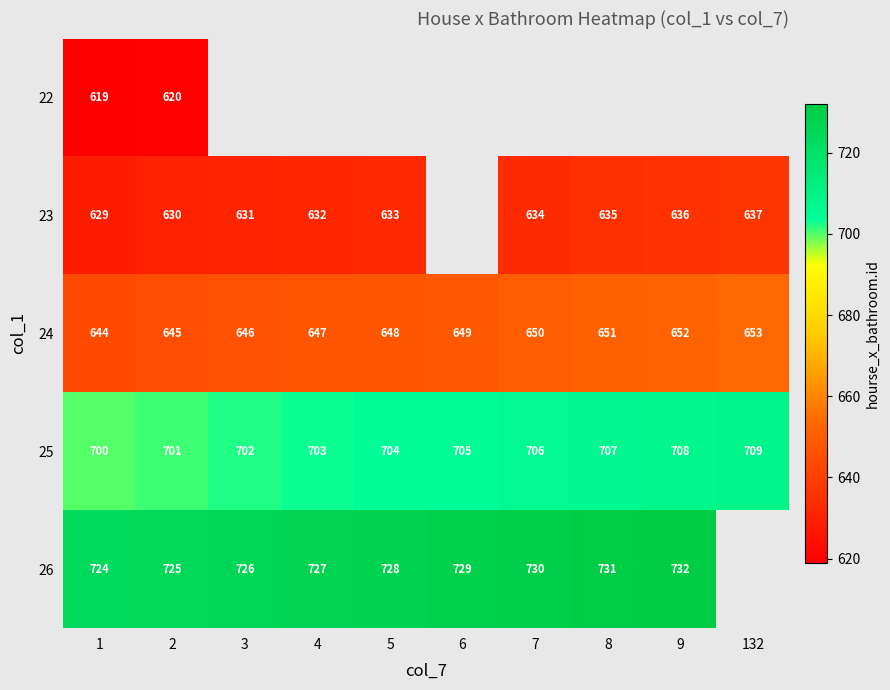

Which category has the highest value across all series?

9